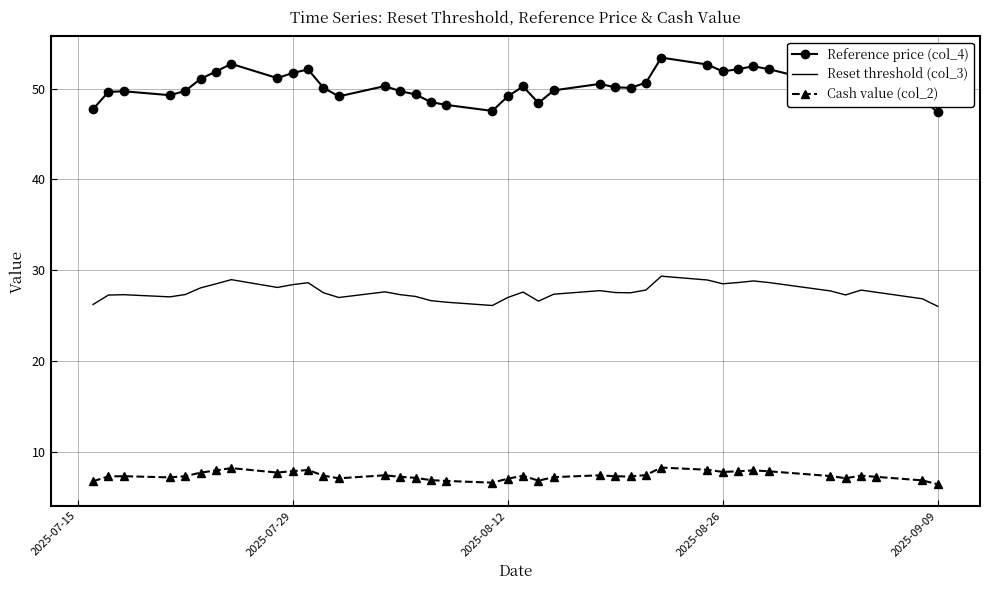

What are all the series names shown in the legend?

Reference price (col_4), Reset threshold (col_3), Cash value (col_2)